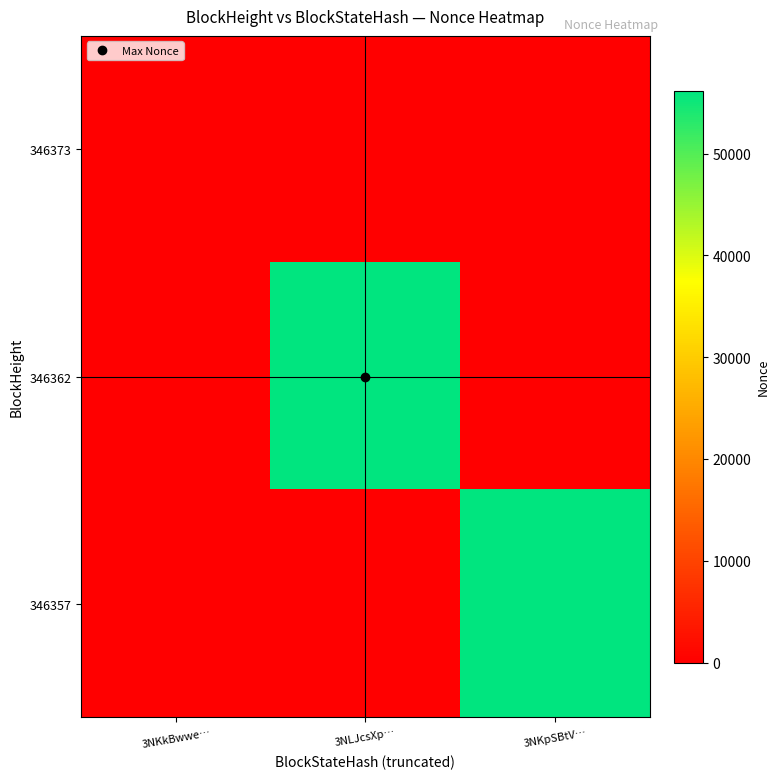

What is the difference between the highest and lowest values at 3NKpSBtV…?

56184